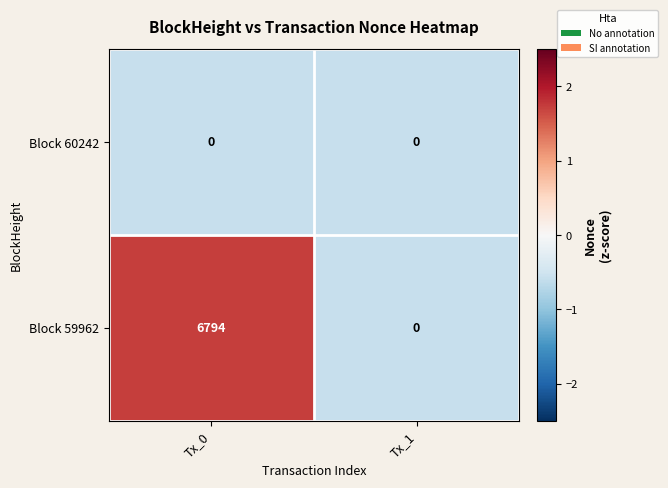

What is the spread (max minus min) of values at Tx_0?

6794